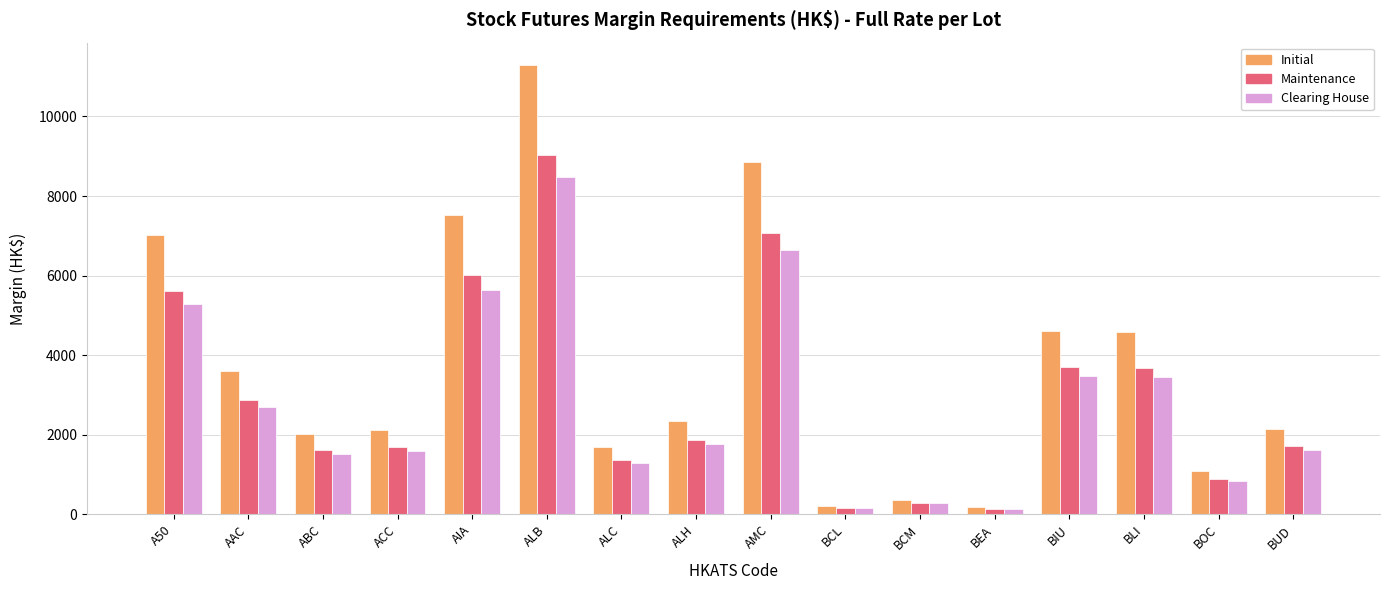

What is the highest value of the Maintenance series?

9032